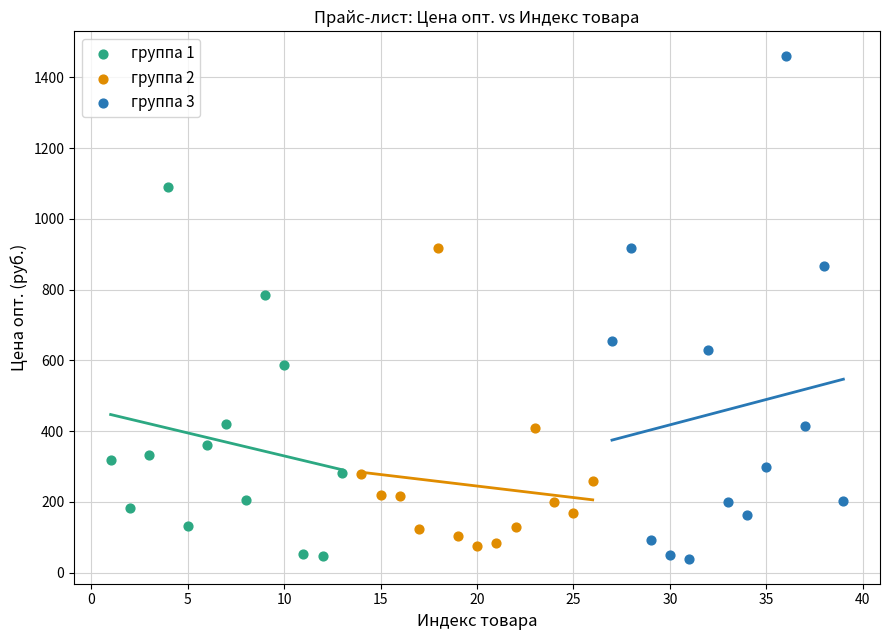

Which series contains the highest Y value?

группа 3